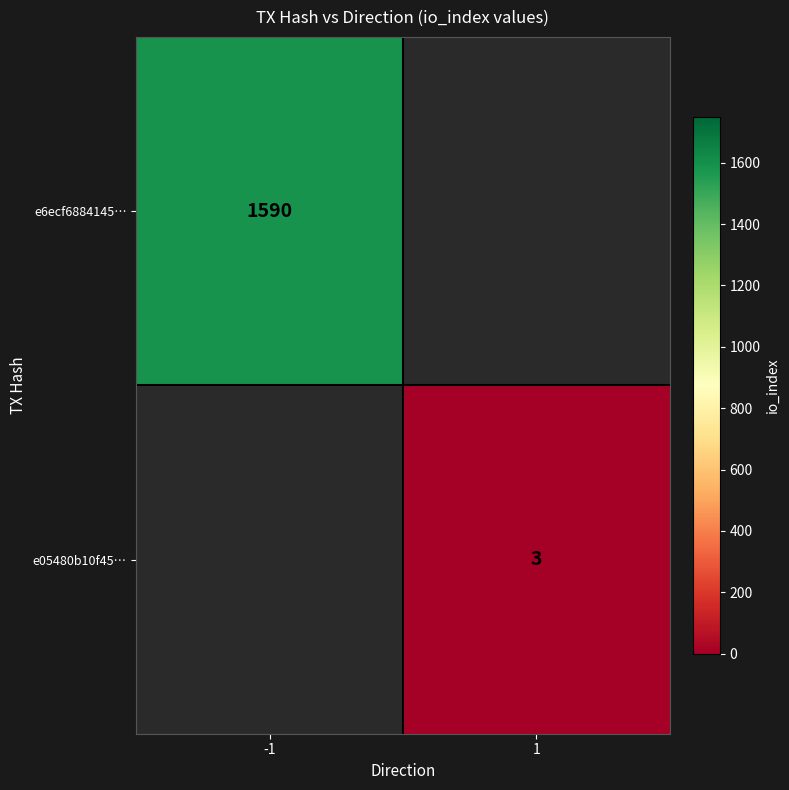

Count the number of categories in the chart.

2